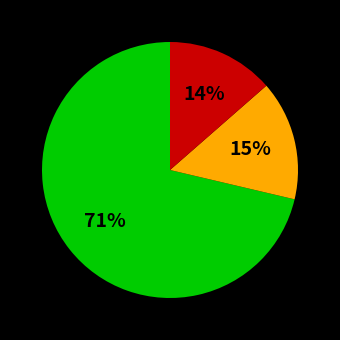

Is there any slice that represents more than half of the pie?

Yes